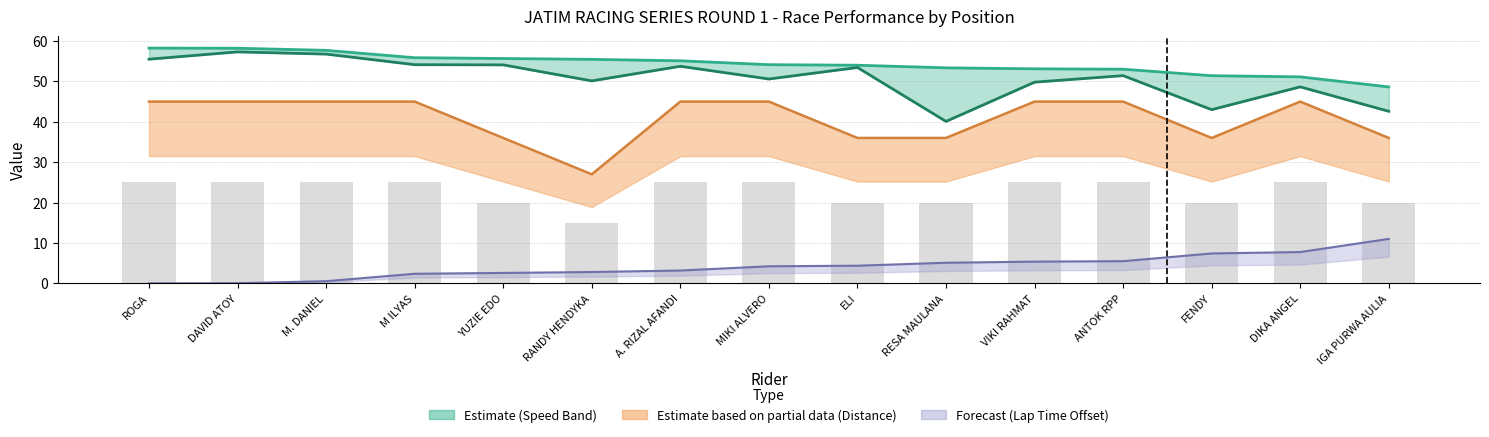

What is the label of the 2nd bar from the right?

DIKA ANGEL